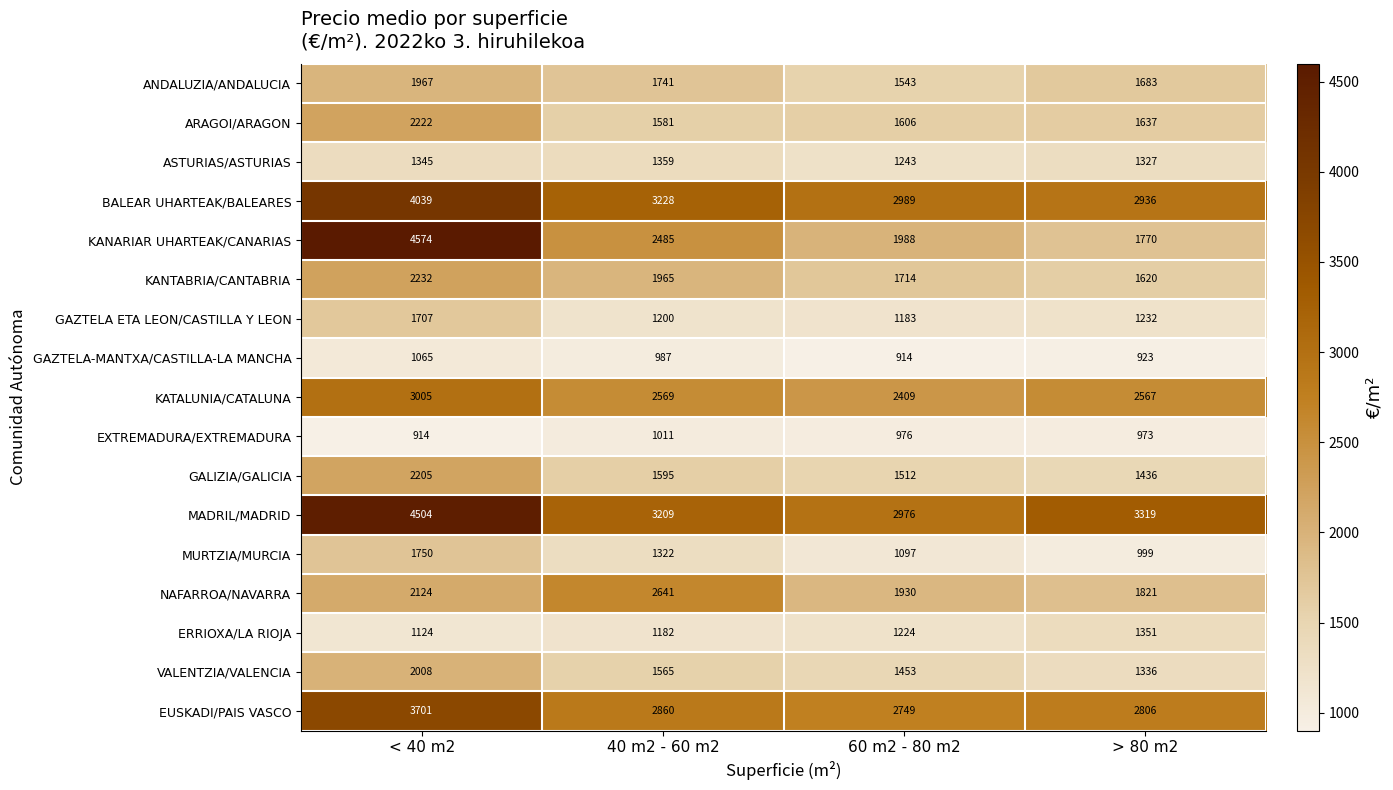

What is the spread (max minus min) of values at 60 m2 - 80 m2?

2075